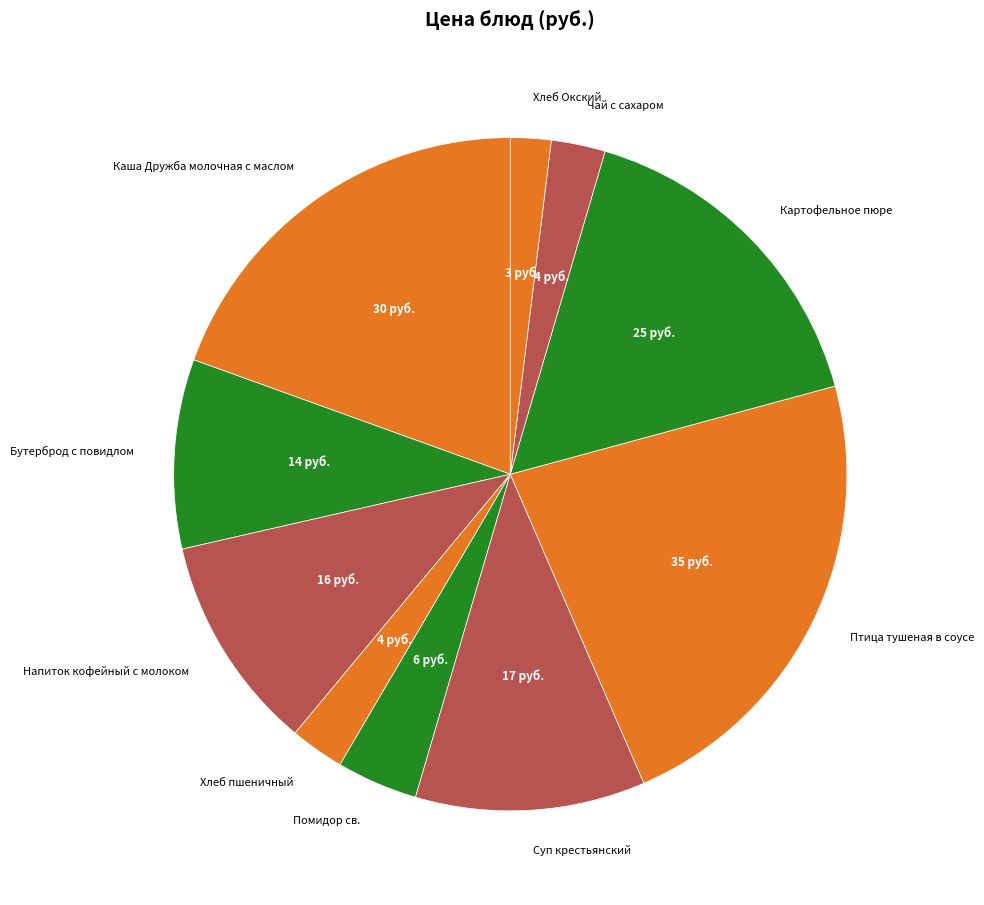

Which category has the smallest portion of the pie?

Хлеб Окский